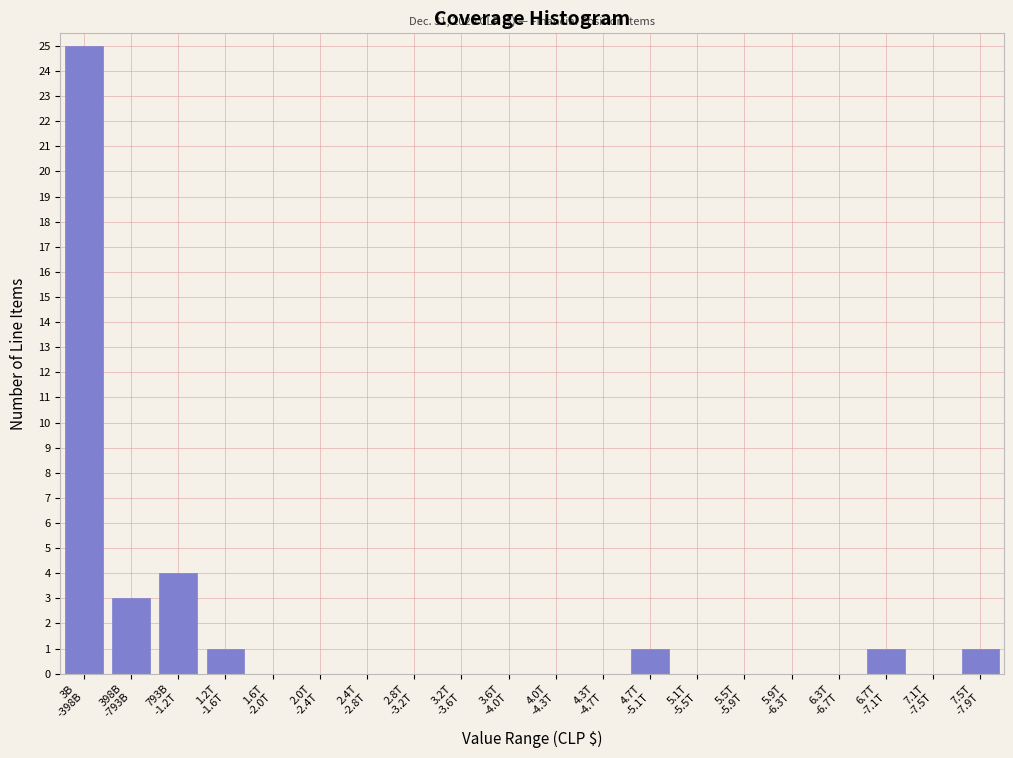

What is the greatest value displayed?

25